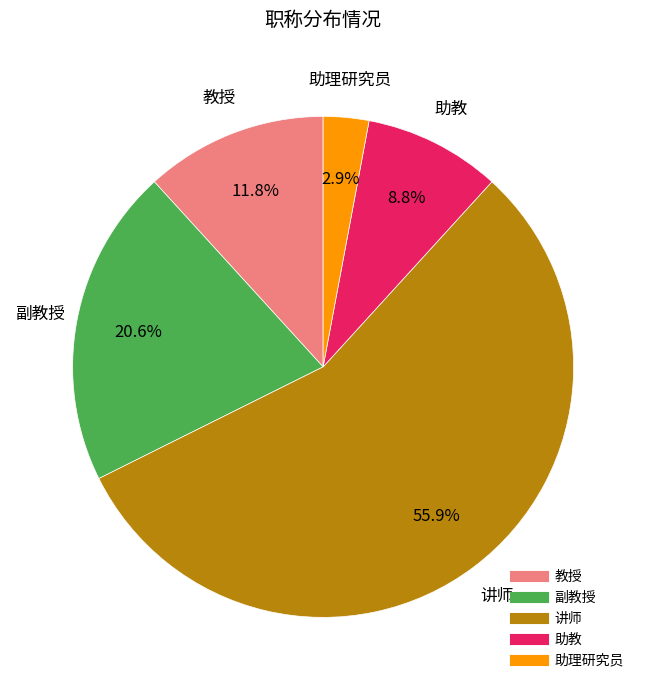

Between 助理研究员 and 副教授, which is larger?

副教授